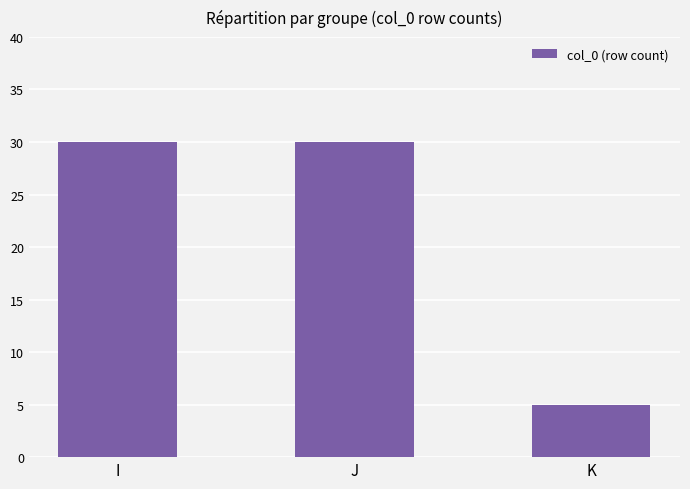

How many values are between 5 and 30?

3